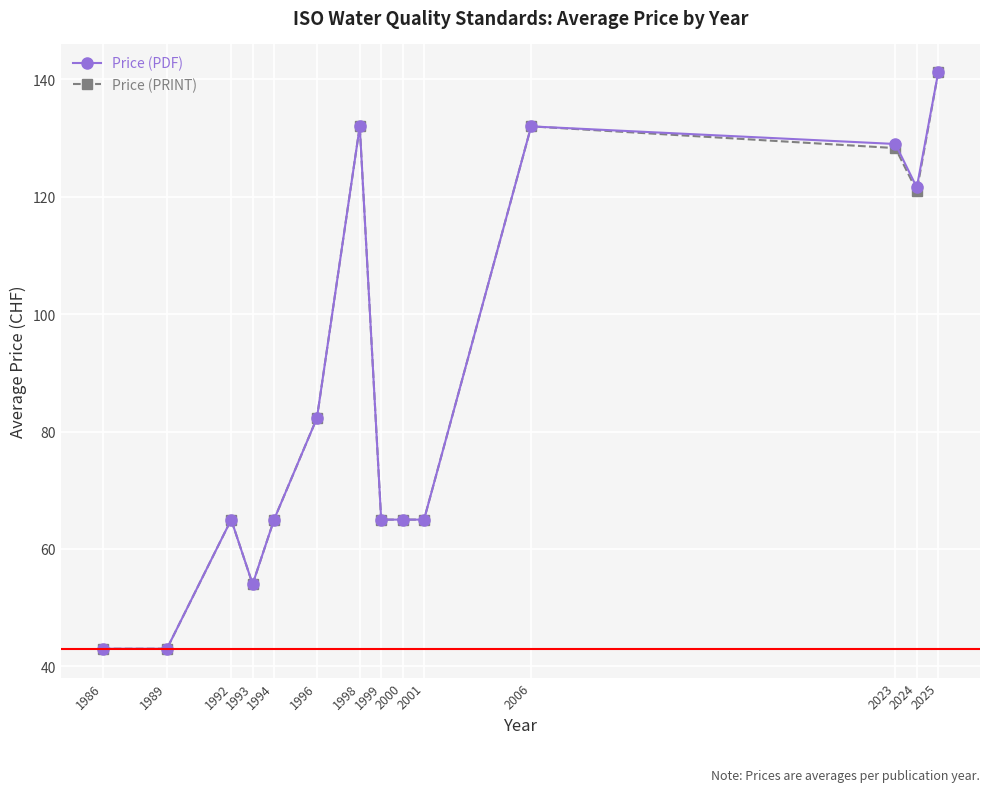

What is the spread (max minus min) of values at 2023?

0.7